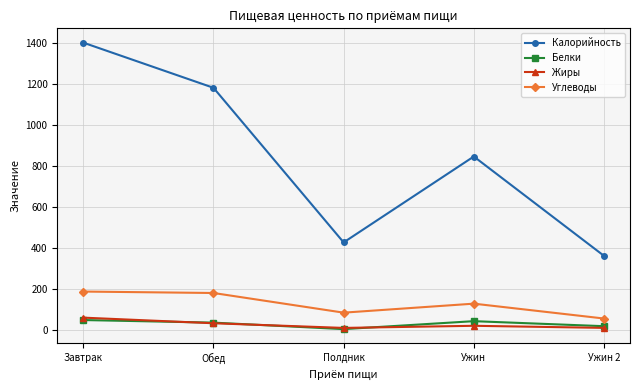

What is the sum of all Белки values?

145.4